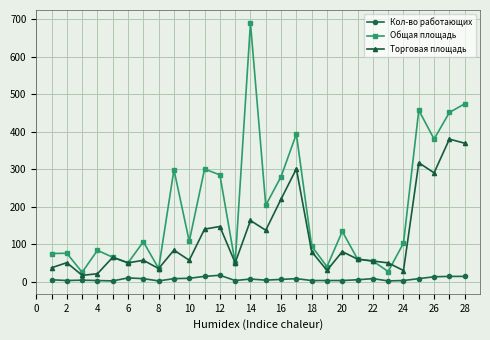

Rank the series by their maximum value, from highest to lowest.

Общая площадь, Торговая площадь, Кол-во работающих